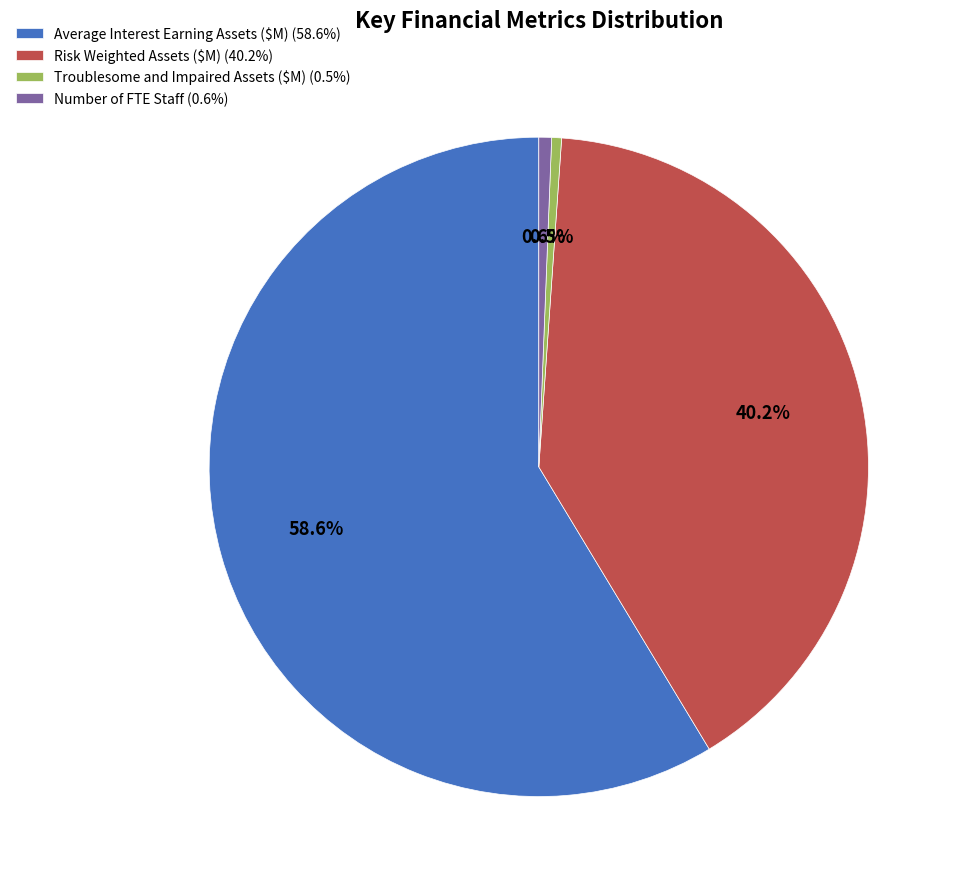

How much of the chart is everything except Risk Weighted Assets ($M)?

59.8%